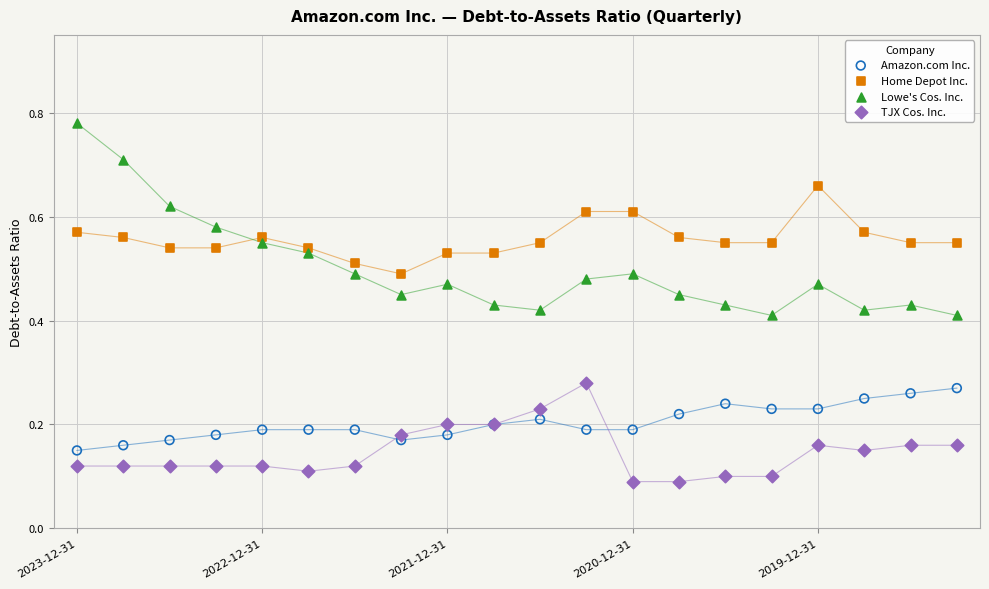

What are all the series names shown in the legend?

Amazon.com Inc., Home Depot Inc., Lowe's Cos. Inc., TJX Cos. Inc.